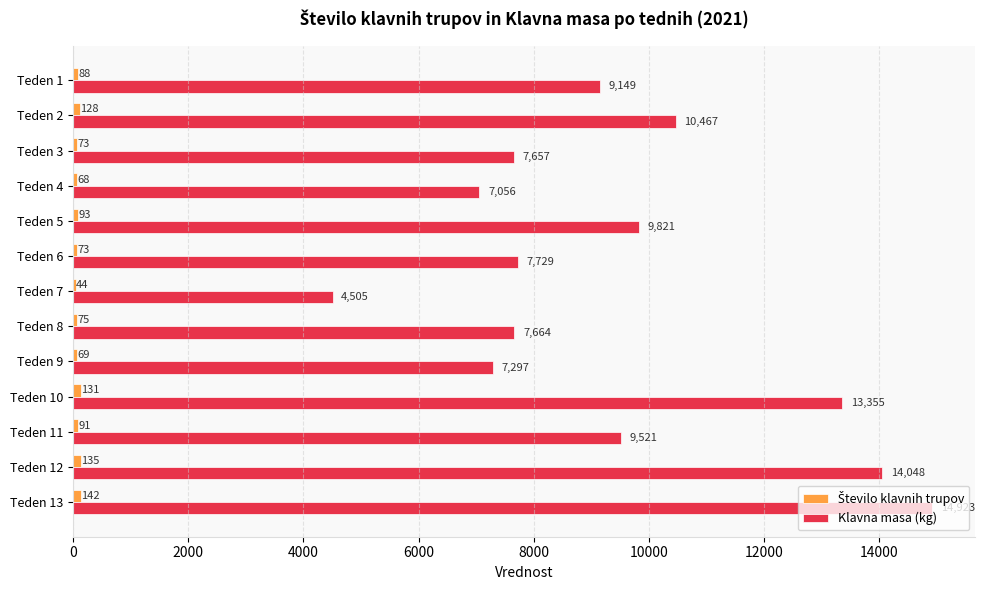

Is it true that Klavna masa (kg) equals 14048 at Teden 12?

True